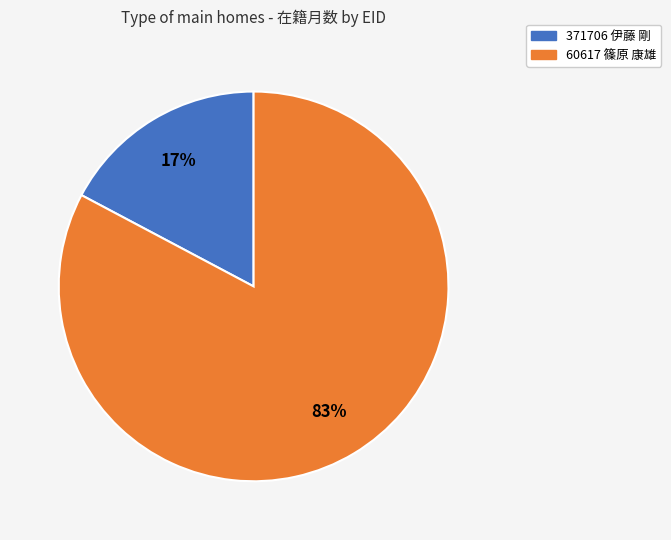

Does 60617 篠原 康雄 account for over 50% of the chart?

Yes